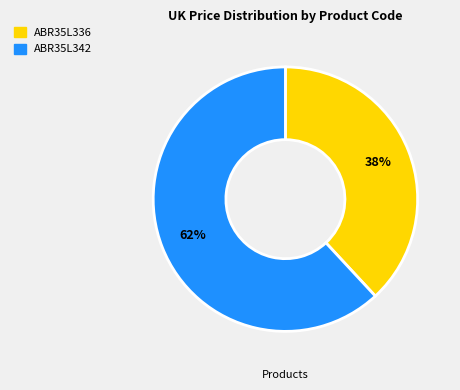

The ABR35L336 slice represents 38% of the pie. True or false?

True